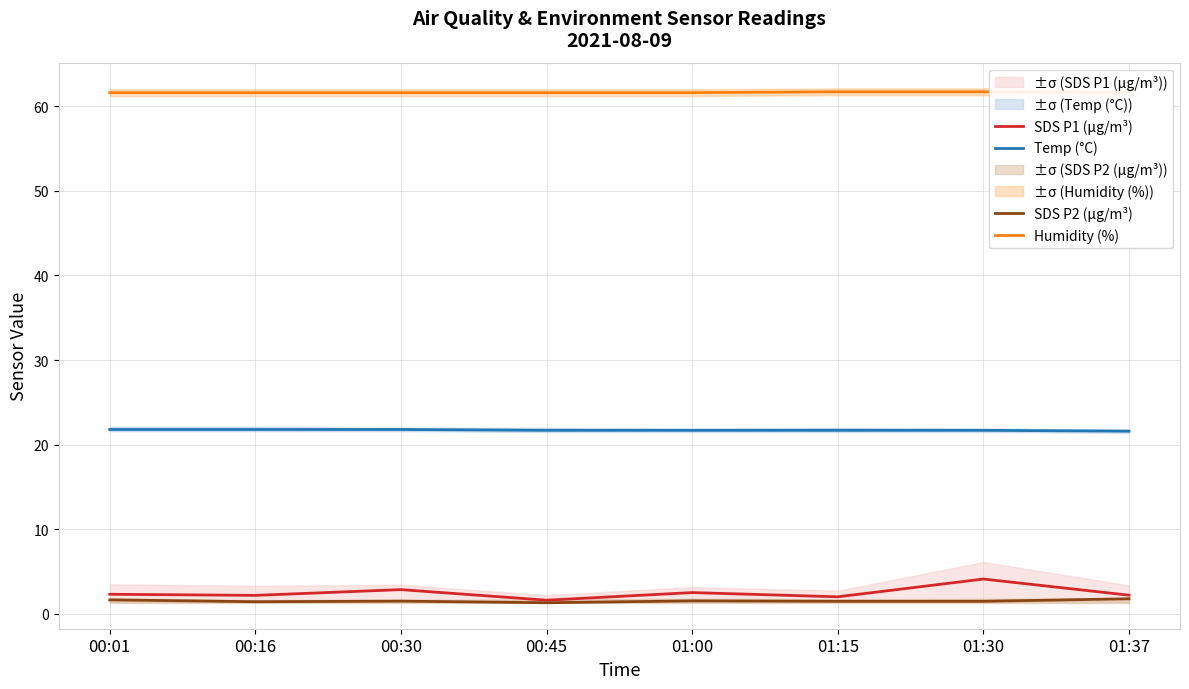

True or false: Humidity (%) and SDS P1 (µg/m³) cross at least once.

False